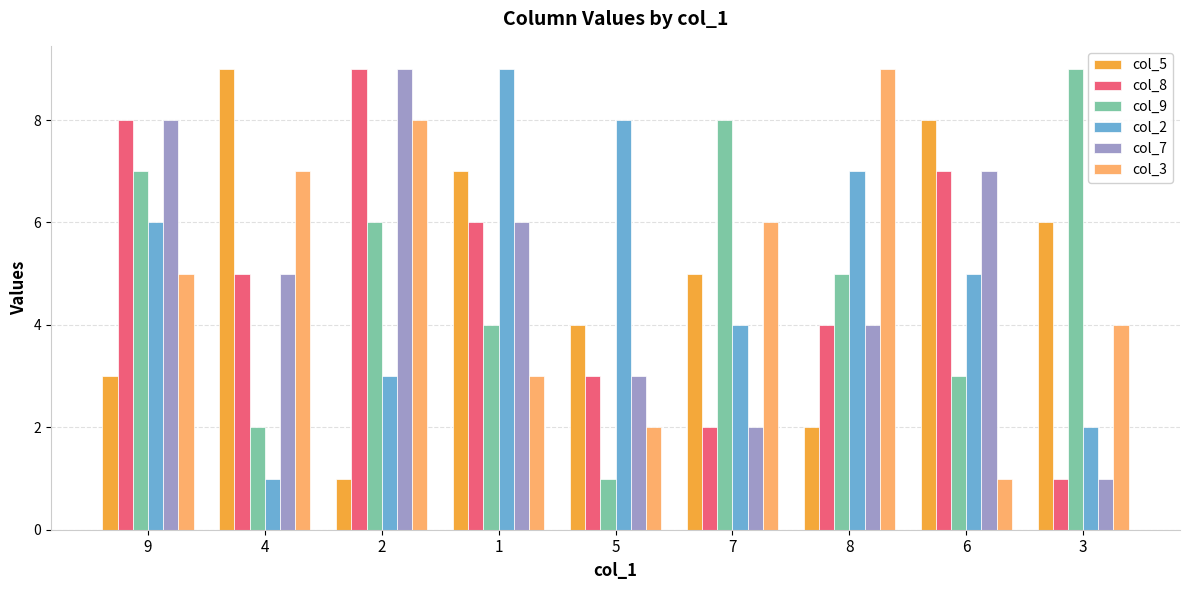

What is the maximum value shown in the chart?

9